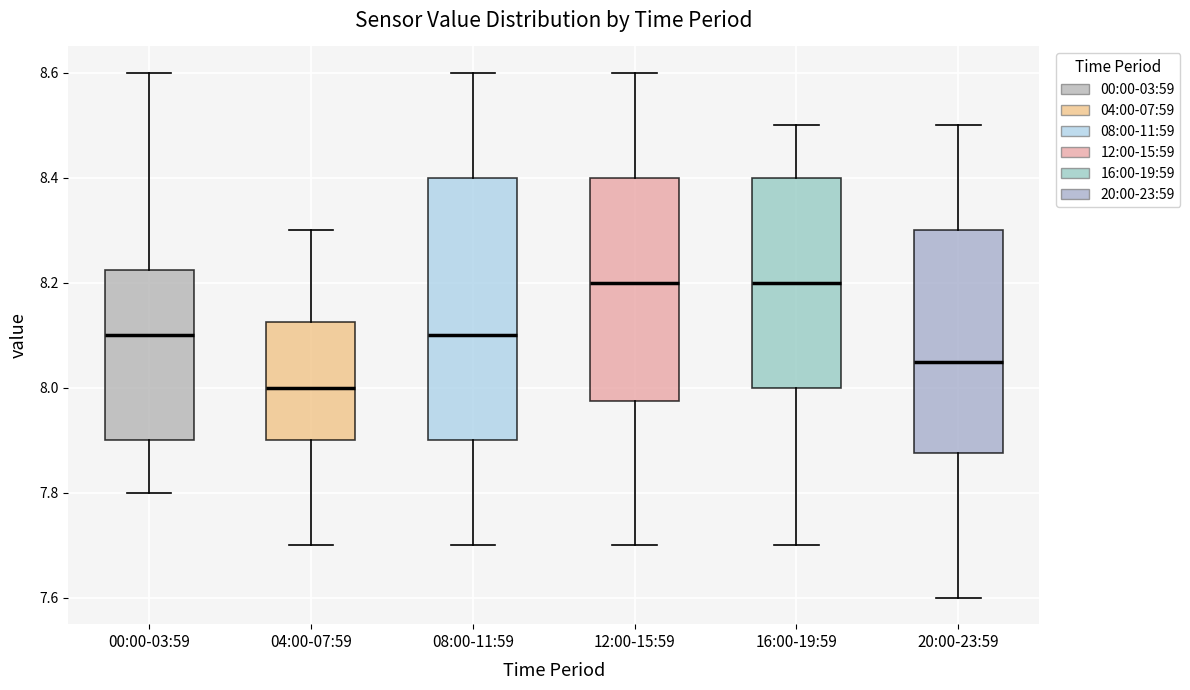

Reading left to right, transcribe this box plot: for each box, give where its median line is, the range the box spans, and where its two whiskers end, as read against the y-axis. The values are not printed on the chart, so give them approximately, as read against the axis.

00:00-03:59: median 8.10, box 7.90 to 8.22, whiskers 7.80 to 8.60
04:00-07:59: median 8.00, box 7.90 to 8.12, whiskers 7.70 to 8.30
08:00-11:59: median 8.10, box 7.90 to 8.40, whiskers 7.70 to 8.60
12:00-15:59: median 8.20, box 7.98 to 8.40, whiskers 7.70 to 8.60
16:00-19:59: median 8.20, box 8.00 to 8.40, whiskers 7.70 to 8.50
20:00-23:59: median 8.06, box 7.88 to 8.30, whiskers 7.60 to 8.50